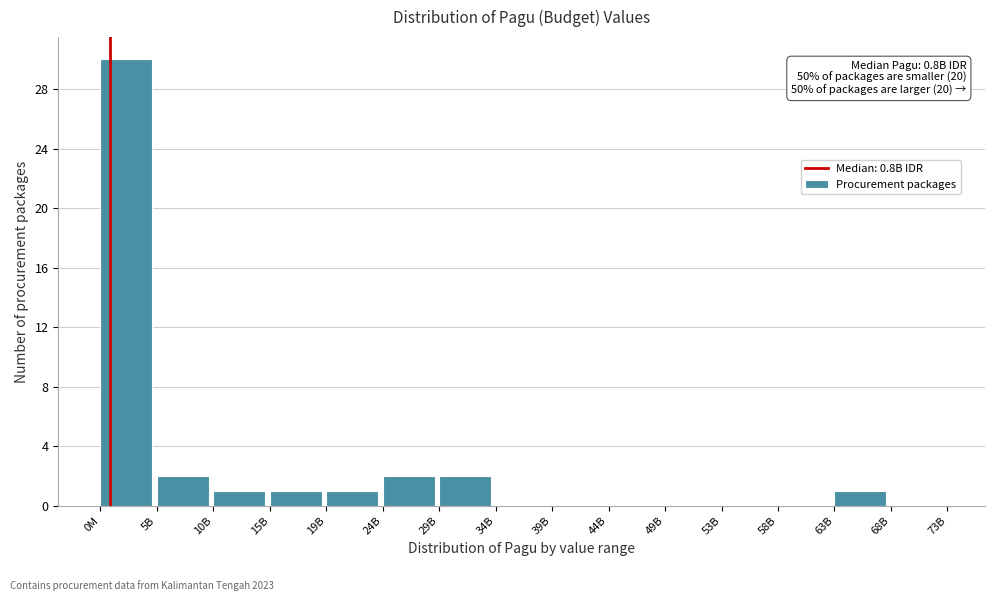

Reading right to left, extract all data points from this chart.

68B=0	63B=1	58B=0	53B=0	49B=0	44B=0	39B=0	34B=0	29B=2	24B=2	19B=1	15B=1	10B=1	5B=2	0M=30